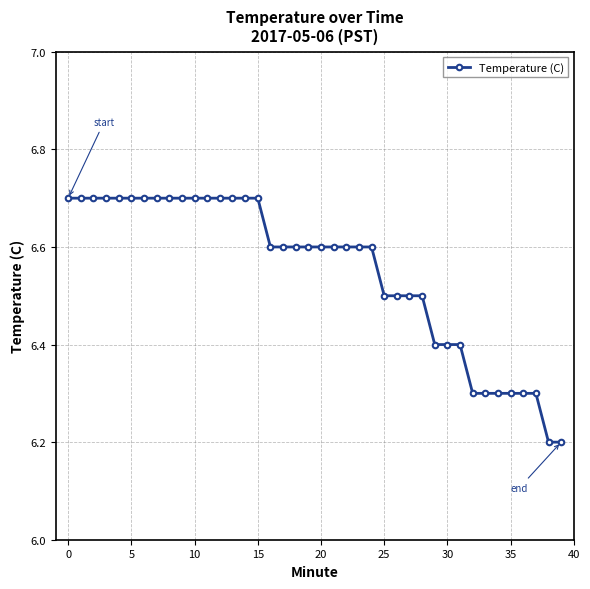

What is the smallest value displayed?

6.2